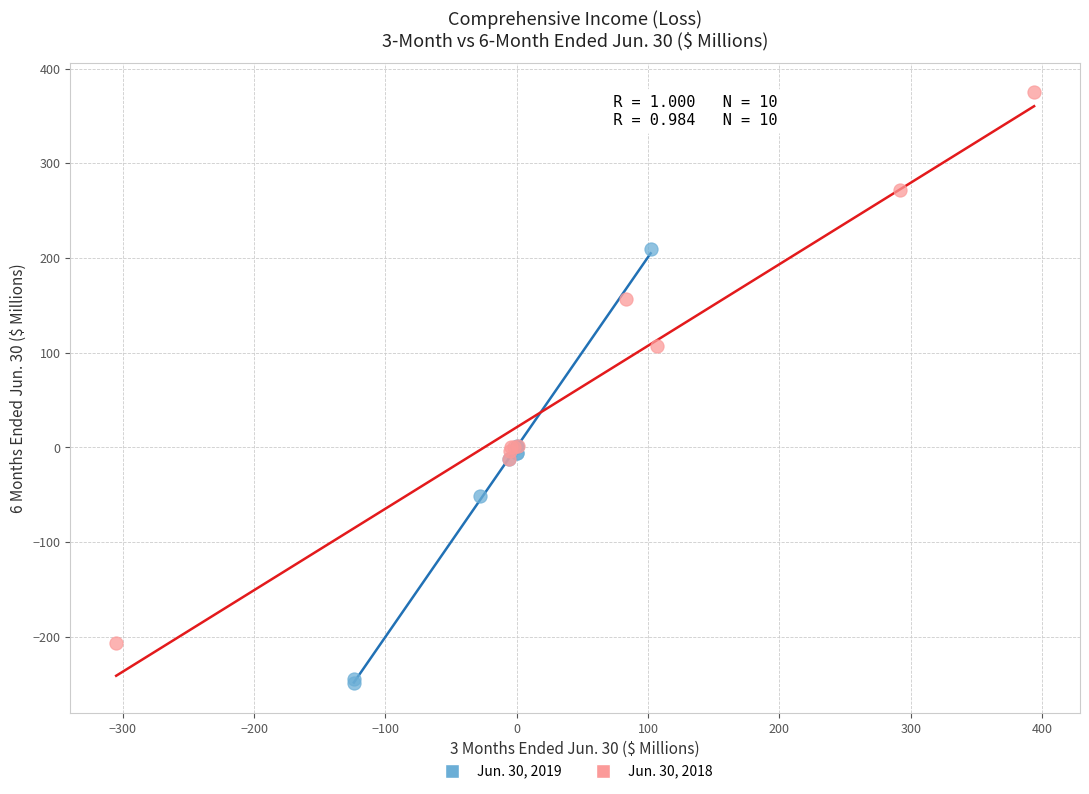

What are all the series names shown in the legend?

Jun. 30, 2019, Jun. 30, 2018